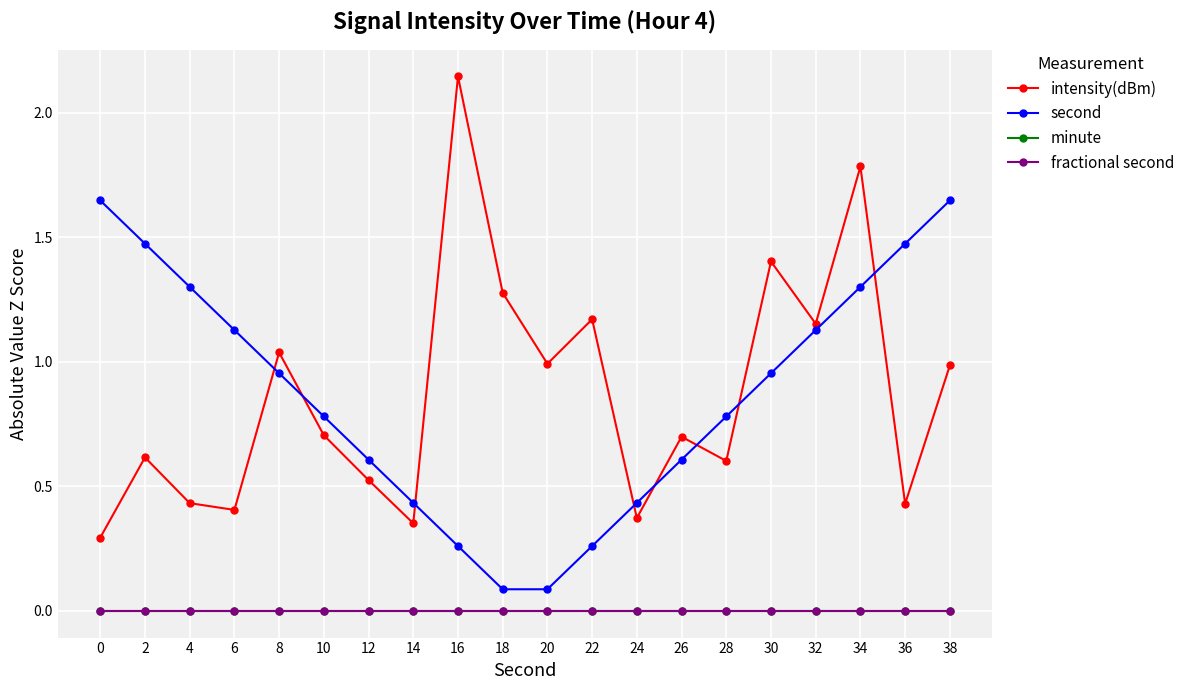

Does the chart have visible grid lines?

Yes